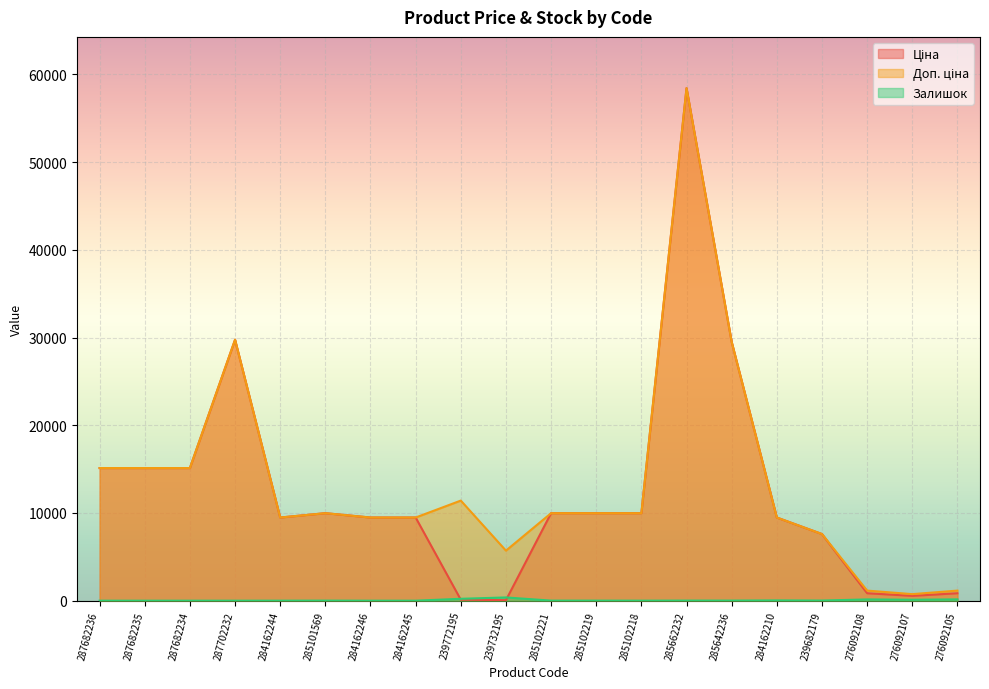

What is the approximate value of Залишок at 285102219?

7.0